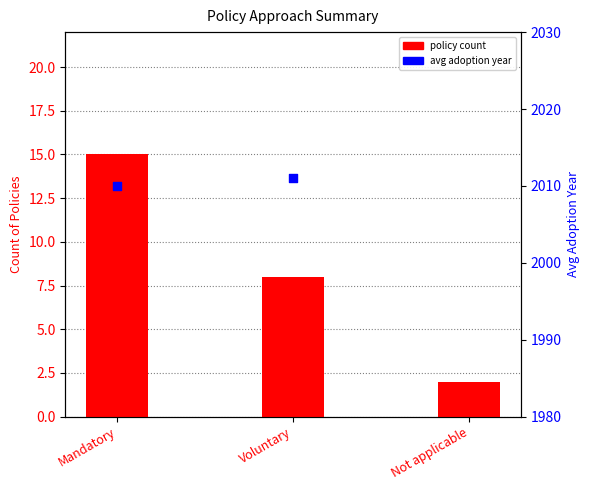

What is the total value across all series at Not applicable?

2